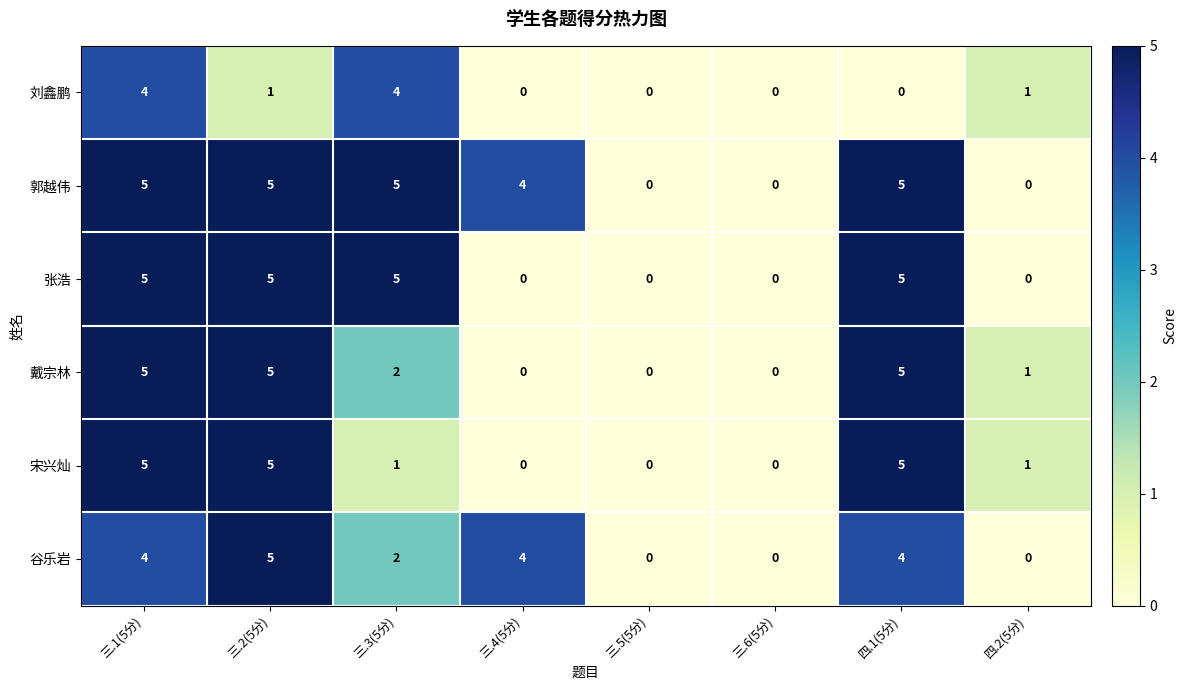

What is the difference between the maximum and minimum values in the 戴宗林 series?

5